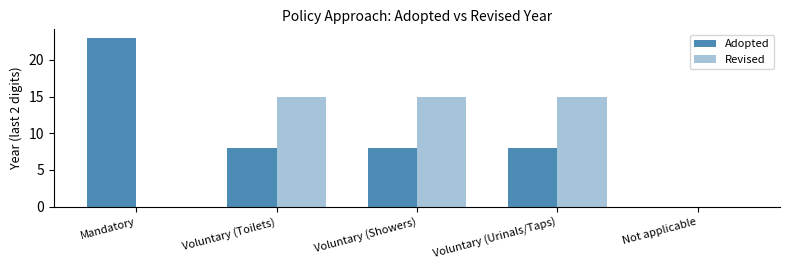

What is the difference between the highest and lowest values at Voluntary (Toilets)?

7